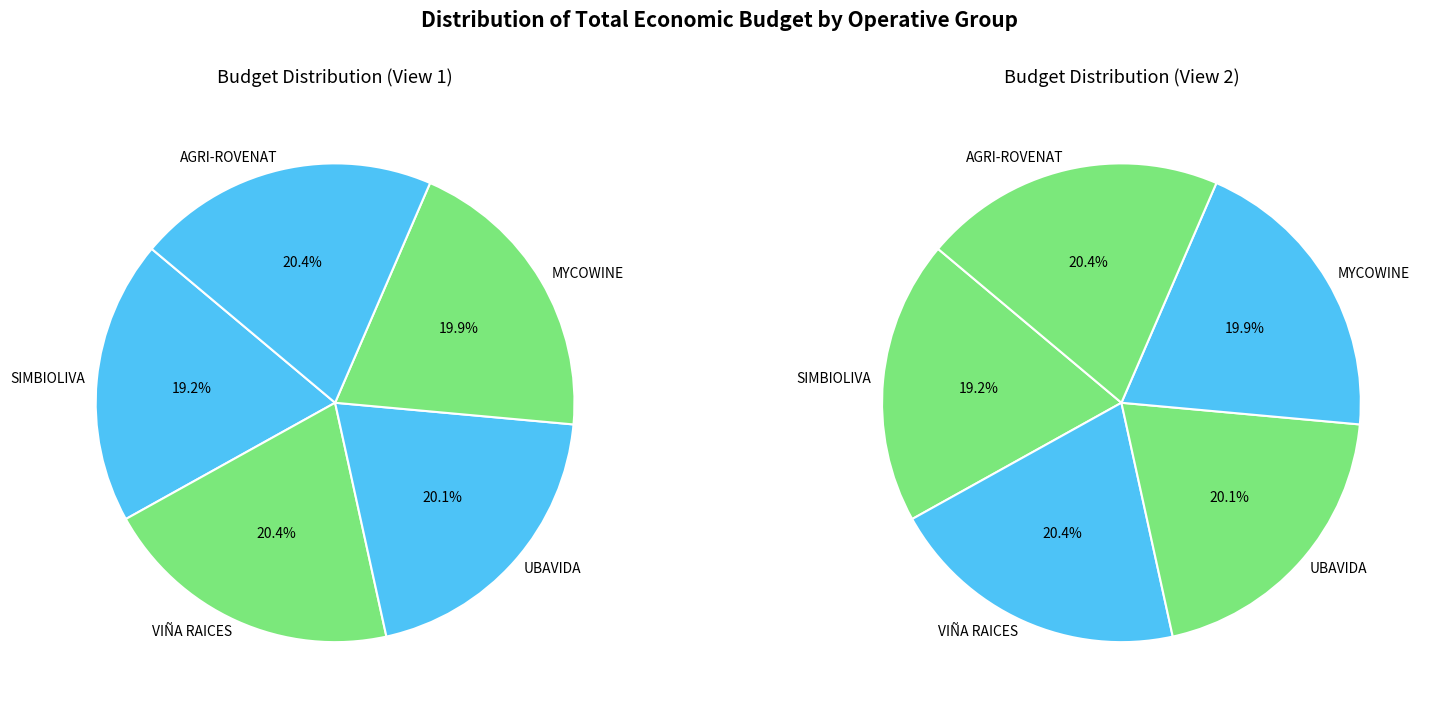

Which has a higher value, AGRI-ROVENAT or VIÑA RAICES?

AGRI-ROVENAT